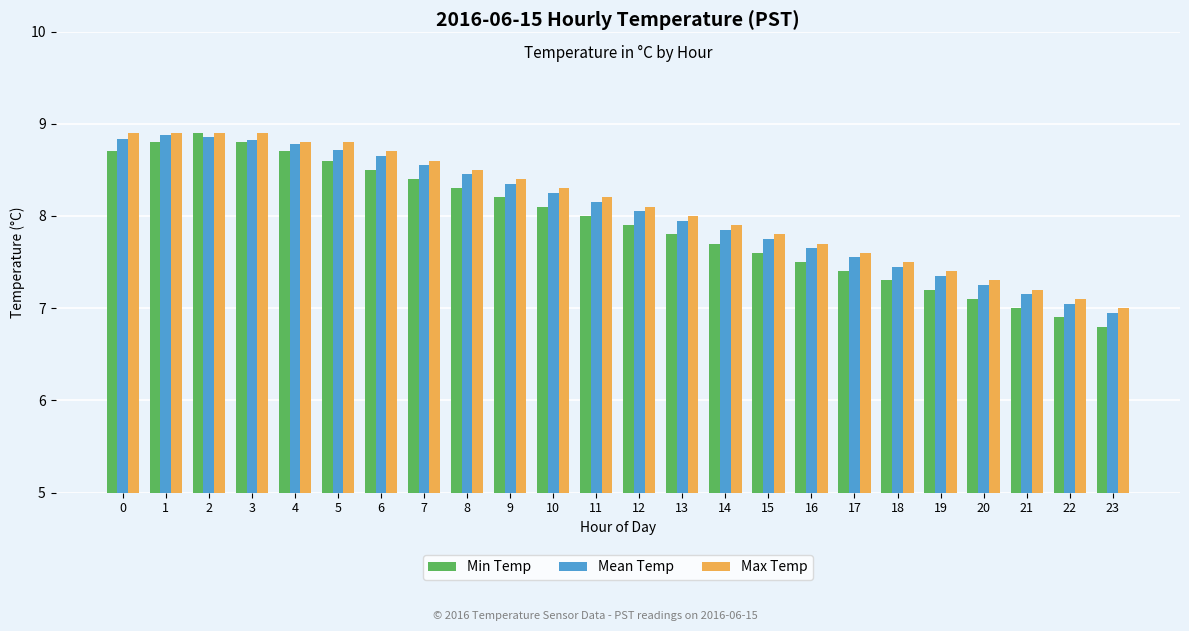

How many distinct data groups are displayed?

3